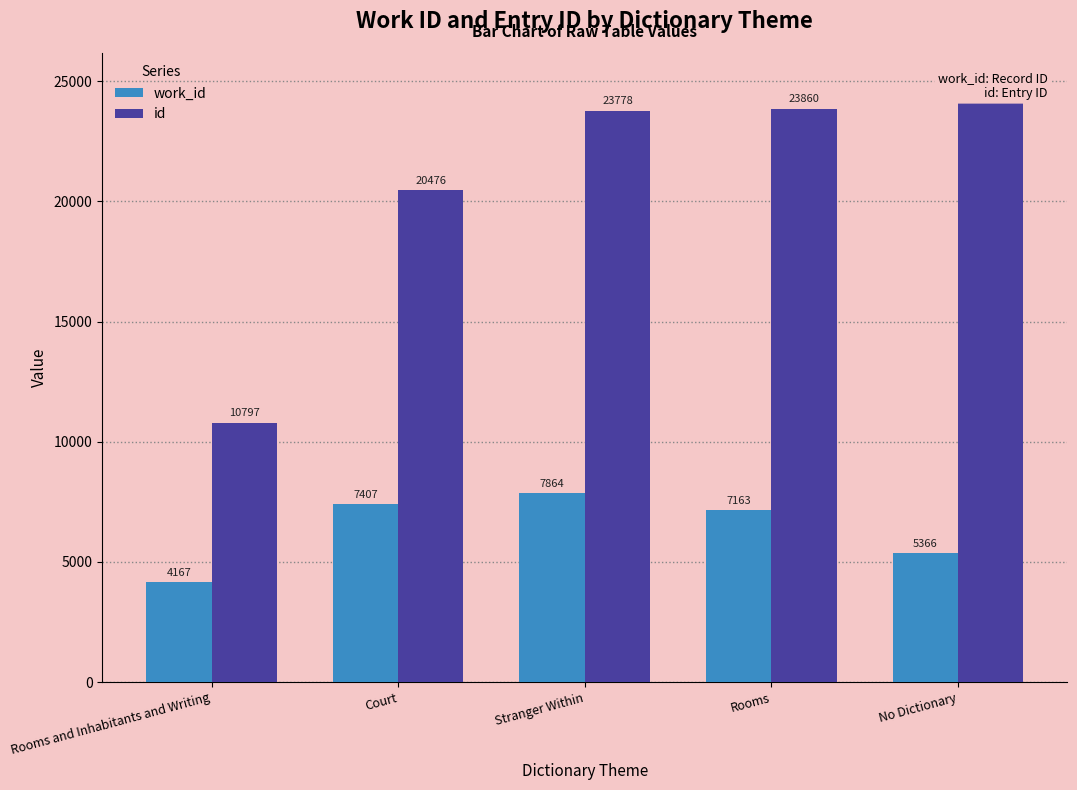

What are all the series names shown in the legend?

work_id, id